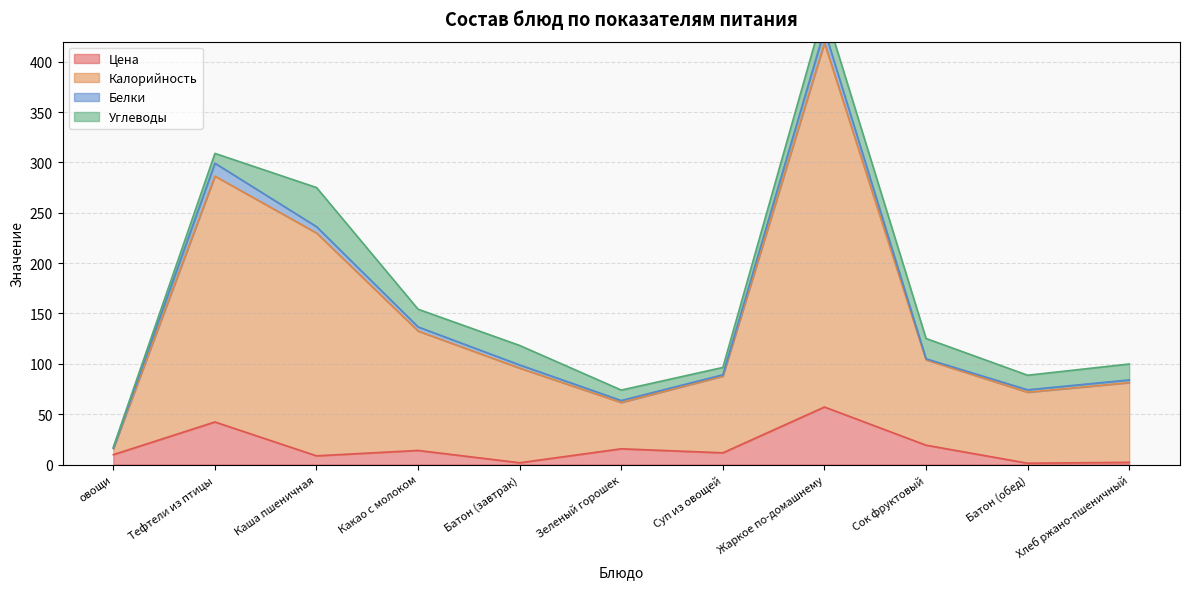

Which label corresponds to the largest value in the chart?

Жаркое по-домашнему